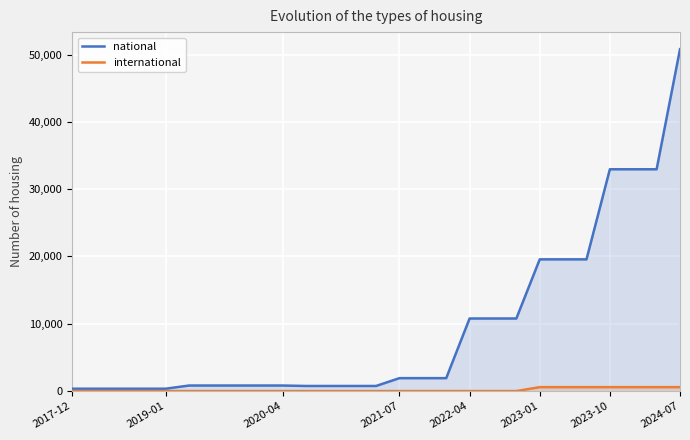

What is the average value of the international series?

151